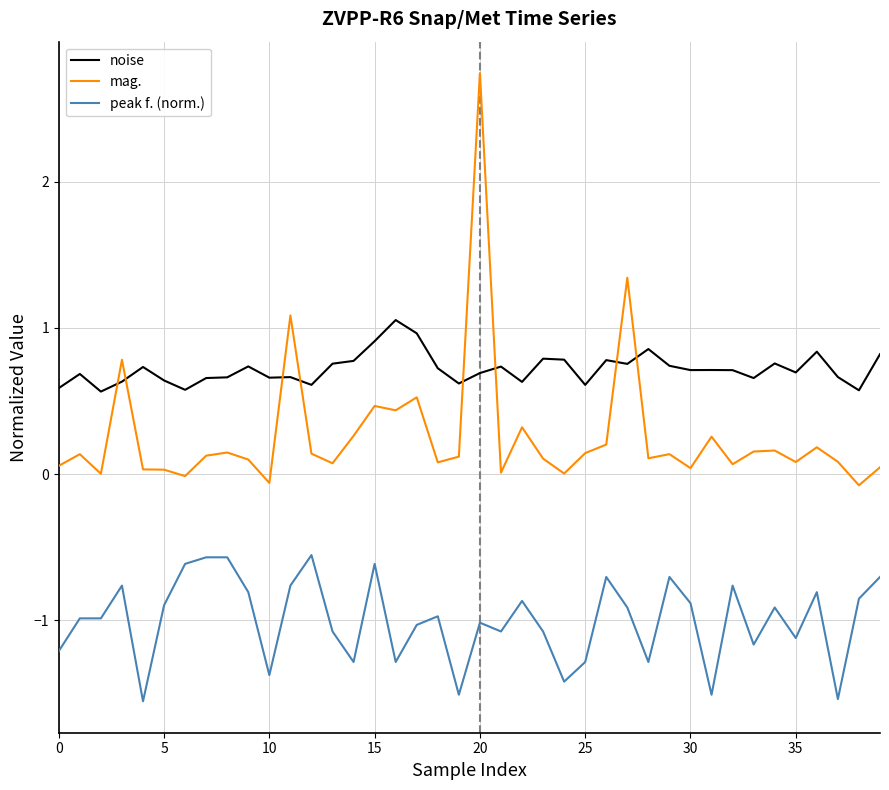

True or false: noise and peak f. (norm.) cross at least once.

False